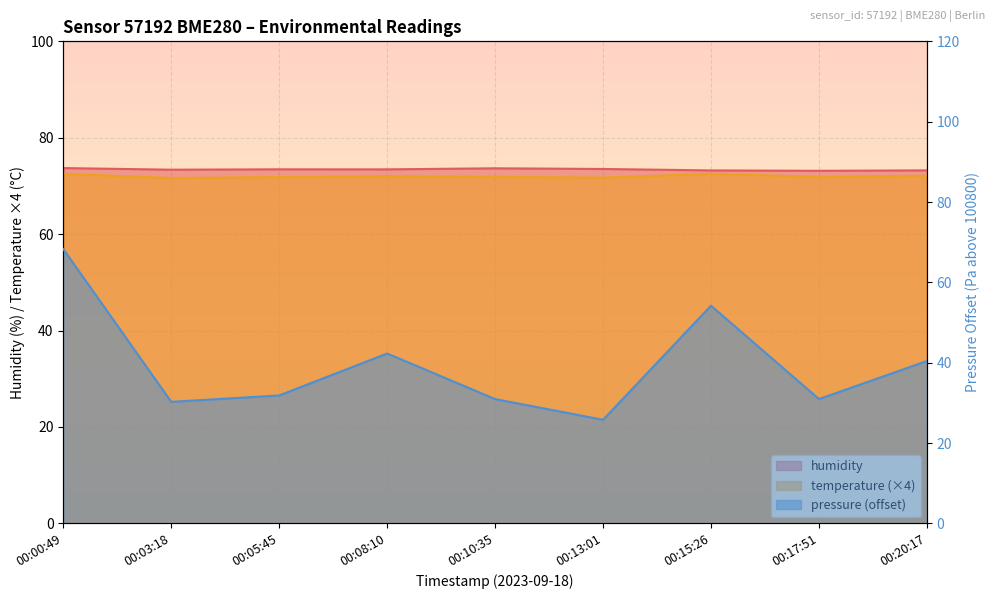

True or false: humidity has more than 0 interior local peaks.

True